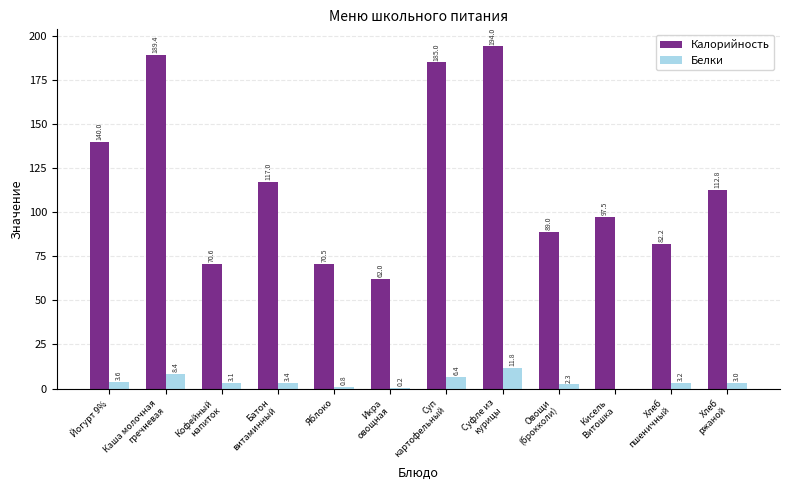

What is the maximum value for Калорийность?

194.0